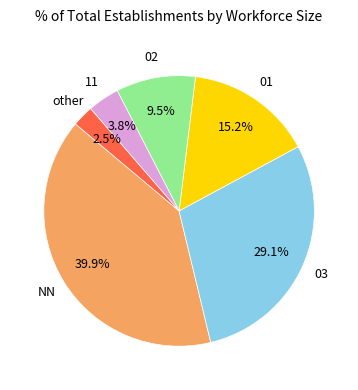

Is there a majority slice in this chart?

No